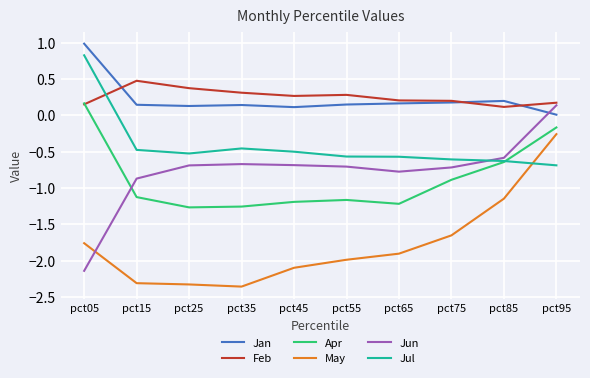

In Jun, how many points are higher than both neighbors (excluding endpoints)?

1